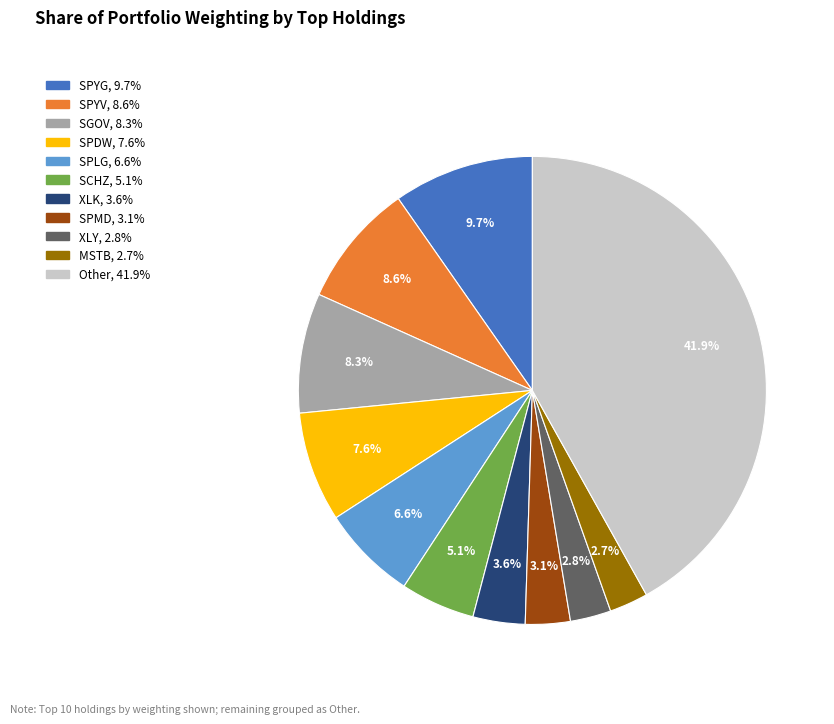

Does any single category account for the majority?

No